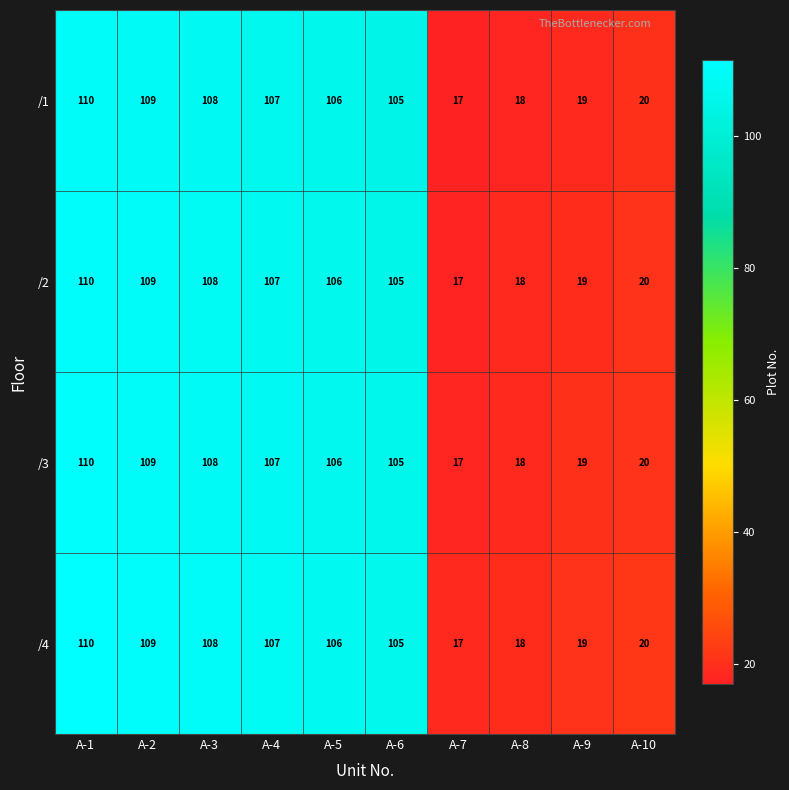

What is the spread (max minus min) of values at A-10?

0